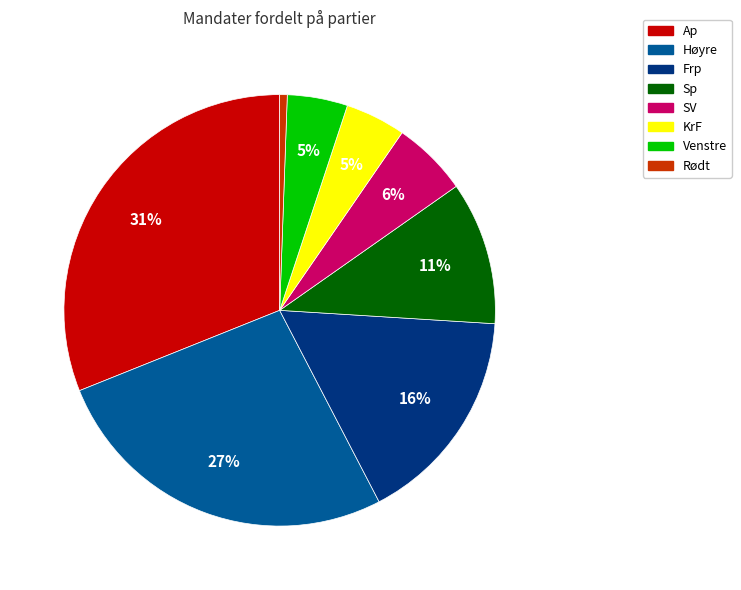

Count the number of slices in the pie.

8